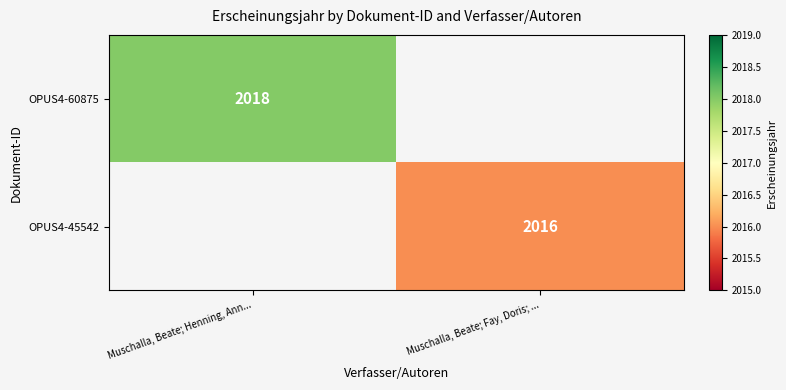

Is it true that OPUS4-60875 equals 2018 at Muschalla, Beate; Henning, Ann...?

True